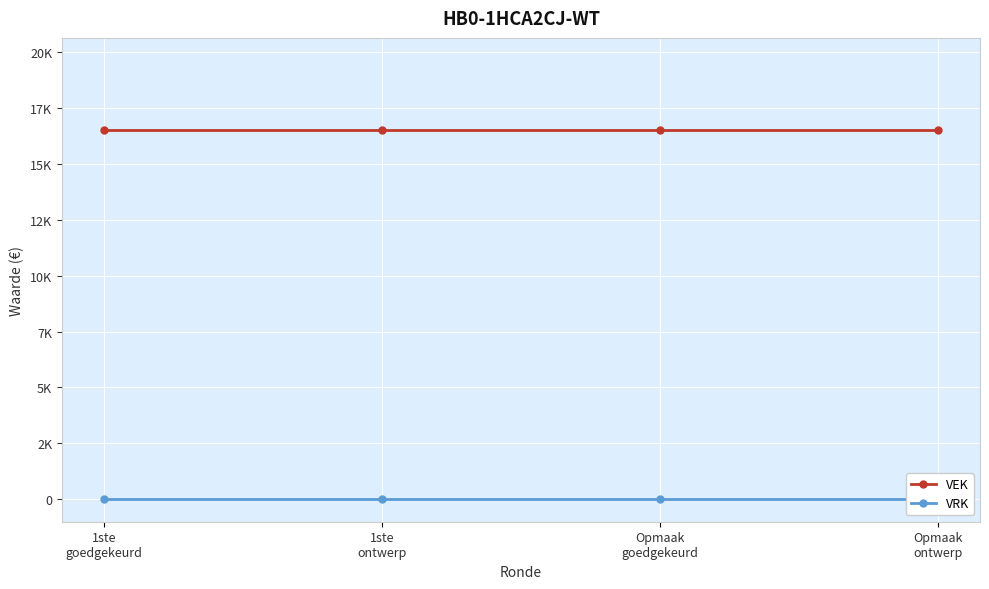

True or false: VEK and VRK cross at least once.

False